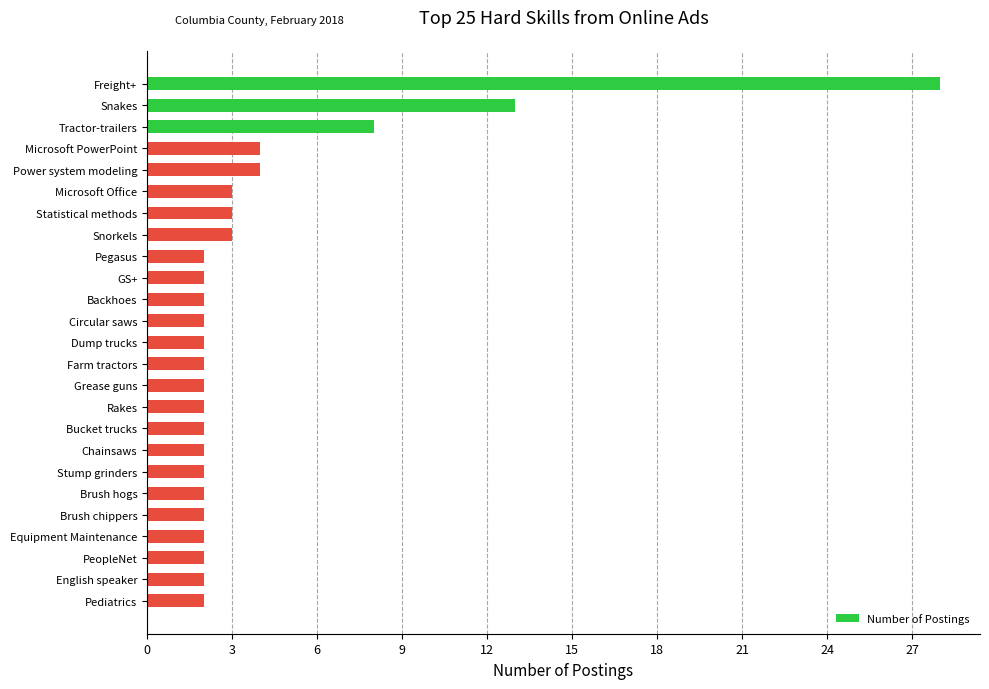

At which label is the value closest to 15?

Snakes